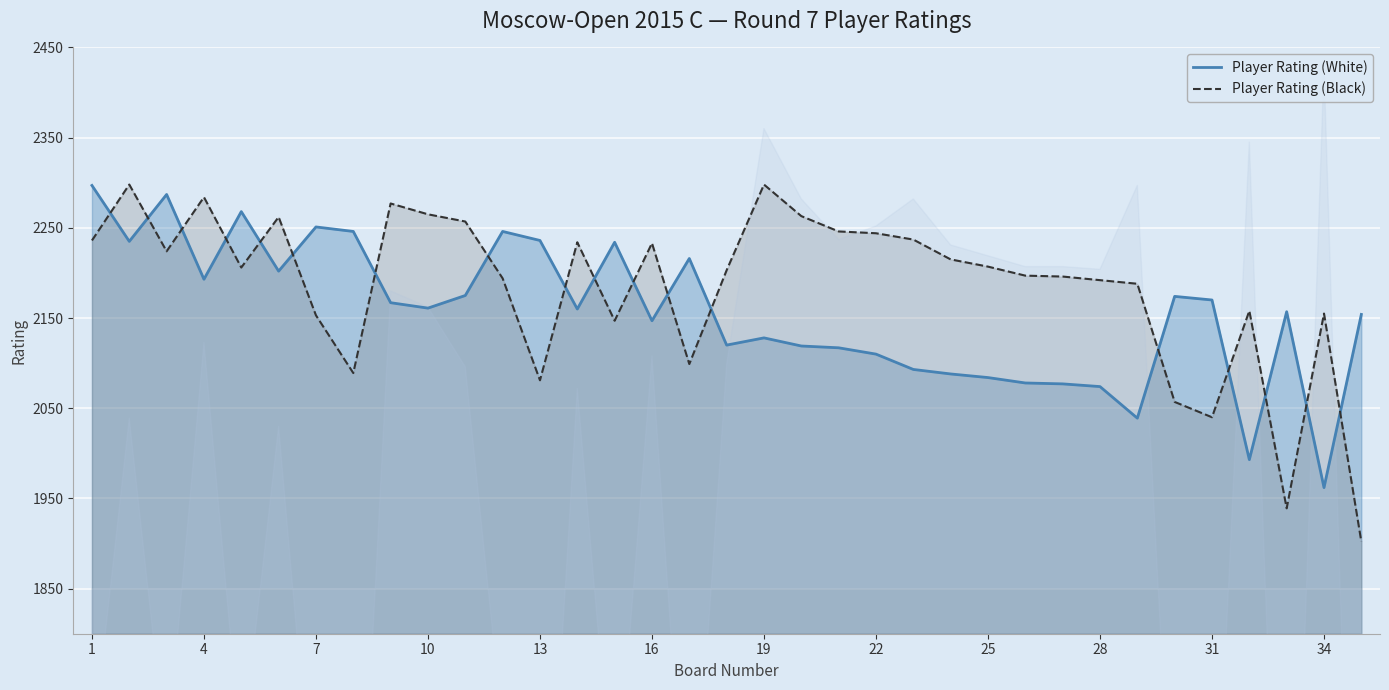

What is the lowest value of the Player Rating (White) series?

1962